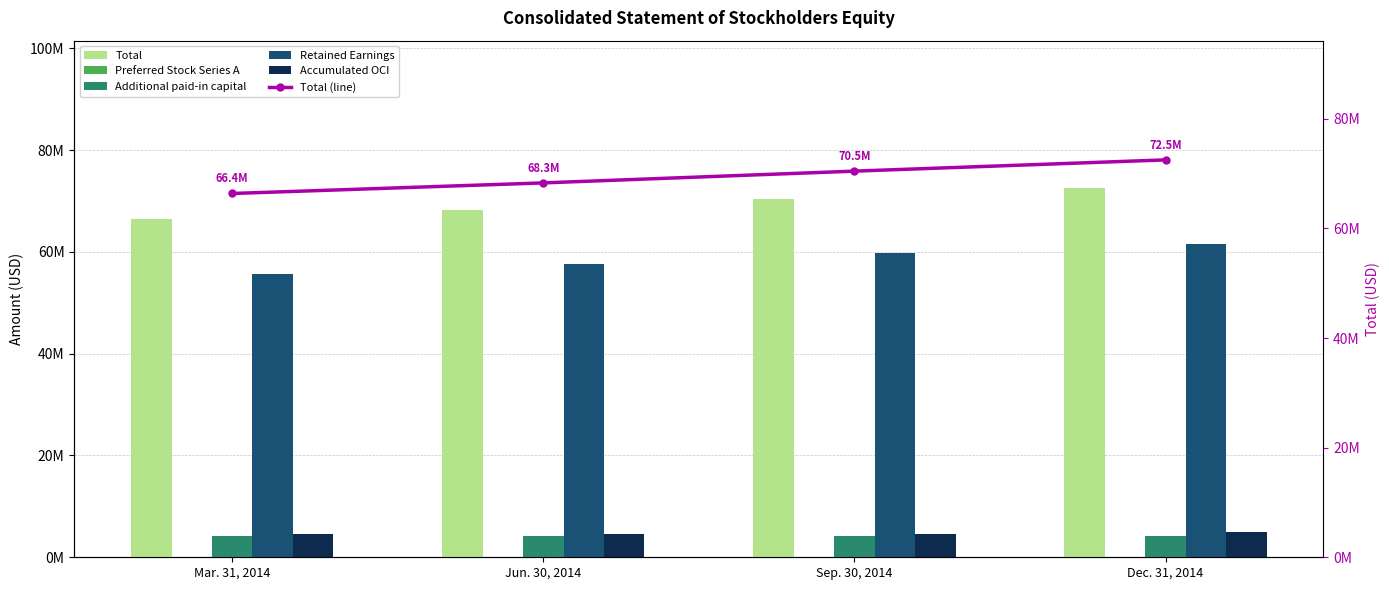

What position from the left is Sep. 30, 2014?

3